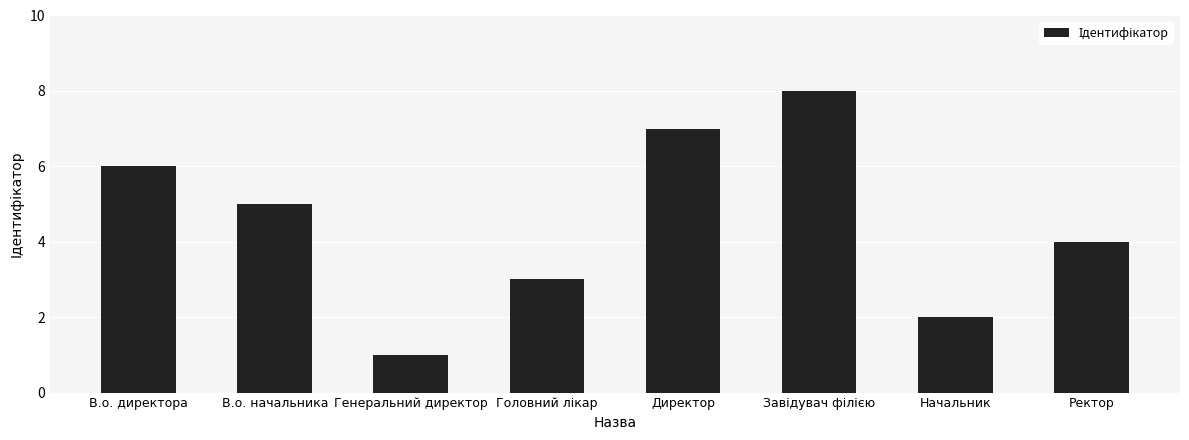

Approximately how many times larger is the value at Ректор compared to В.о. начальника?

0.8